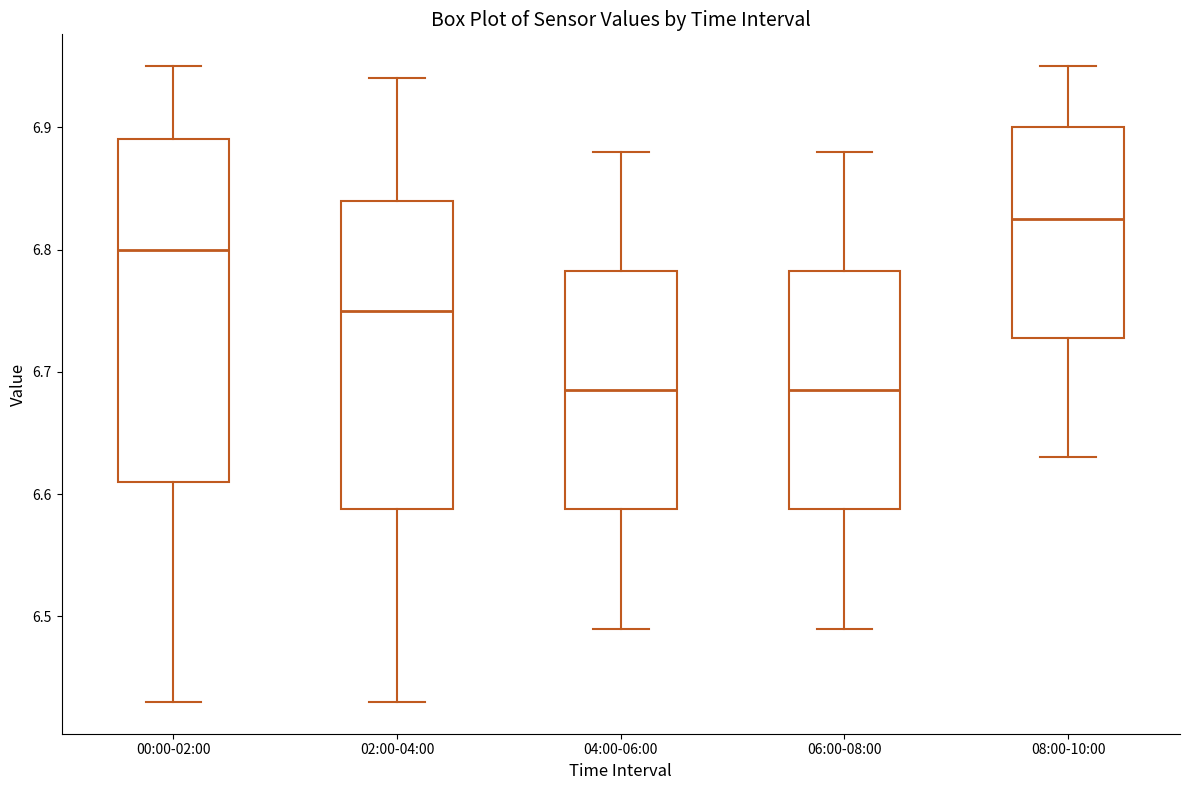

Comparing the boxes themselves (not the whiskers), which one is the tallest?

00:00-02:00